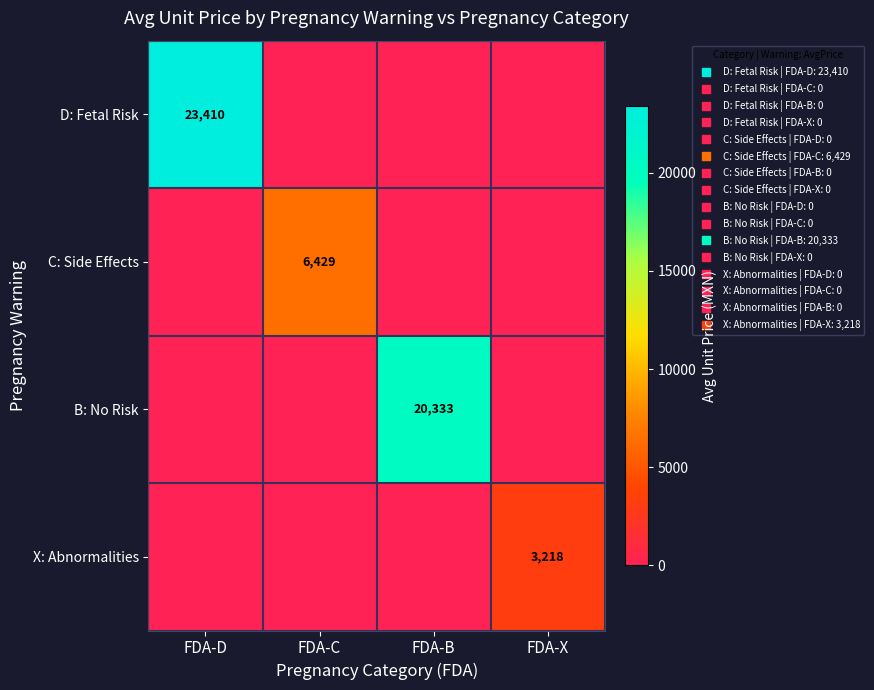

How many categories are shown in the chart?

4